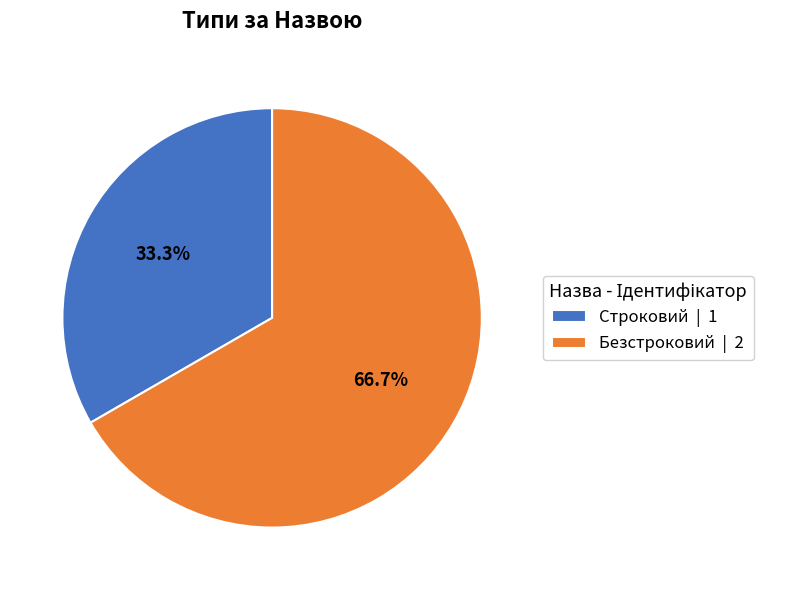

Is the sum of Строковий and Безстроковий greater than half?

Yes